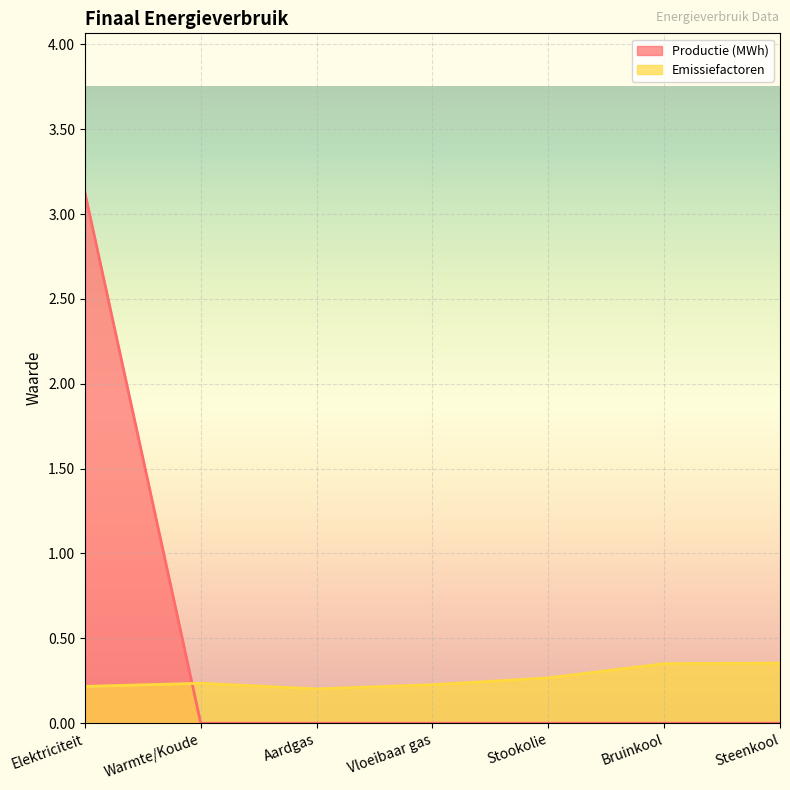

What are all the series names shown in the legend?

Productie (MWh), Emissiefactoren